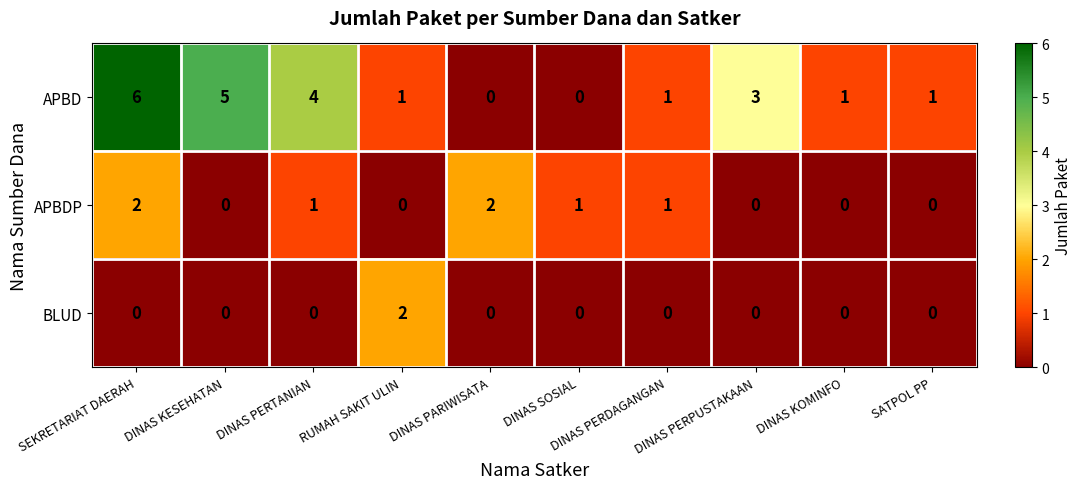

What is the greatest value displayed?

6